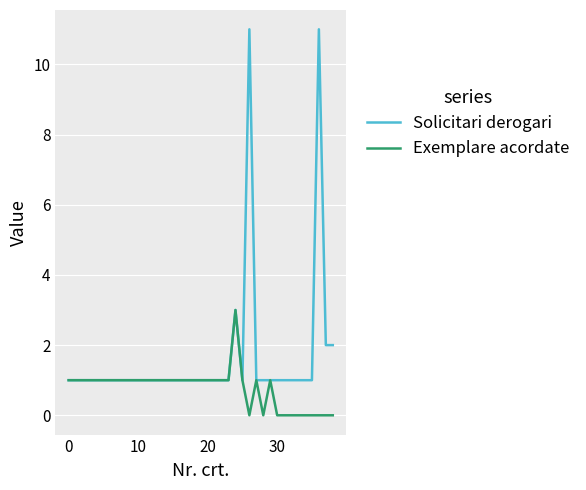

Reading left to right, extract all data points from this chart.

Solicitari derogari: 1	1	1	1	1	1	1	1	1	1	1	1	1	1	1	1	1	1	1	1	1	1	1	1	3	1	11	1	1	1	1	1	1	1	1	1	11	2	2
Exemplare acordate: 1	1	1	1	1	1	1	1	1	1	1	1	1	1	1	1	1	1	1	1	1	1	1	1	3	1	0	1	0	1	0	0	0	0	0	0	0	0	0